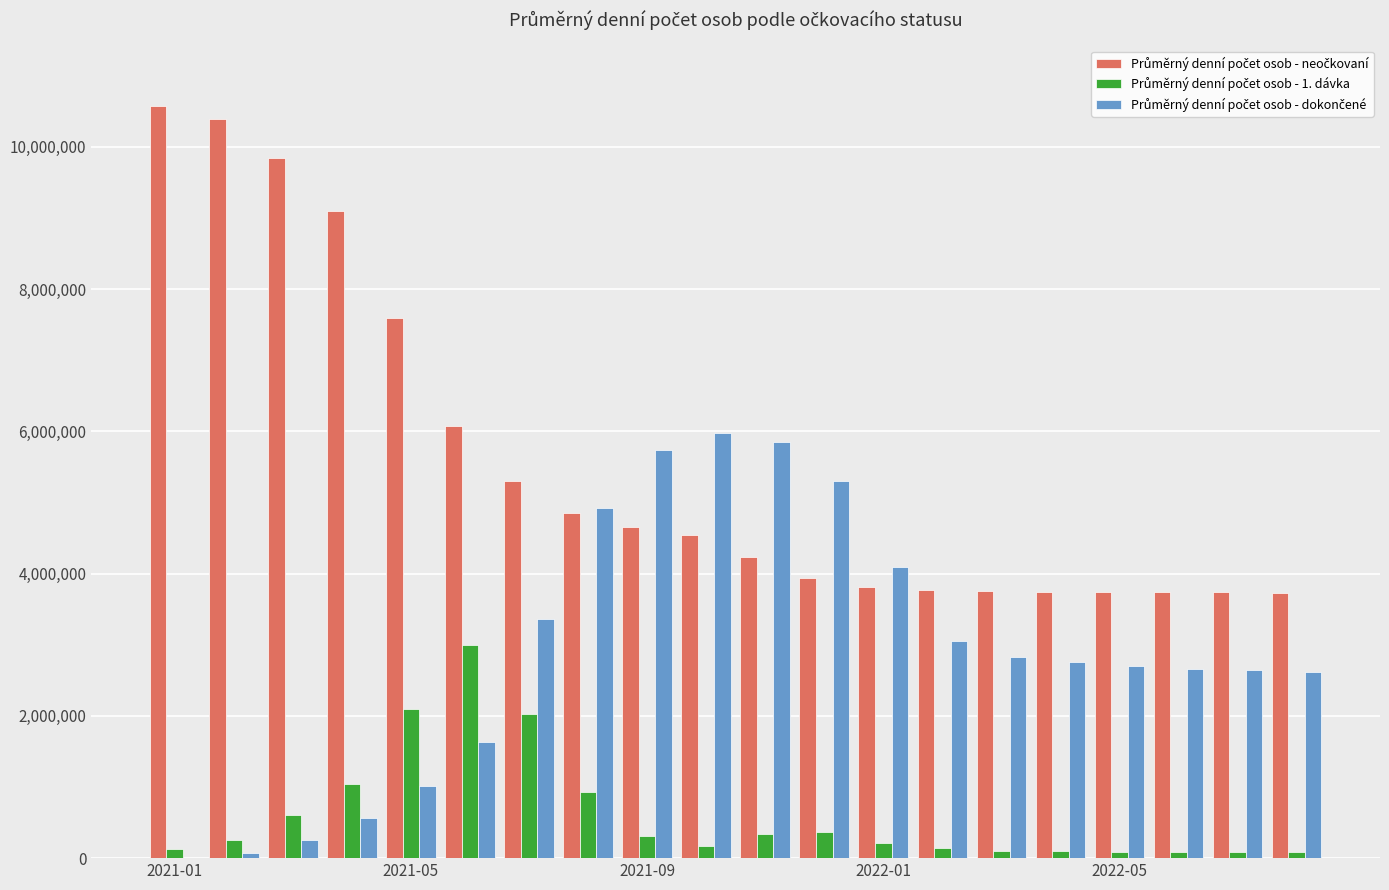

What is the greatest value displayed?

10579827